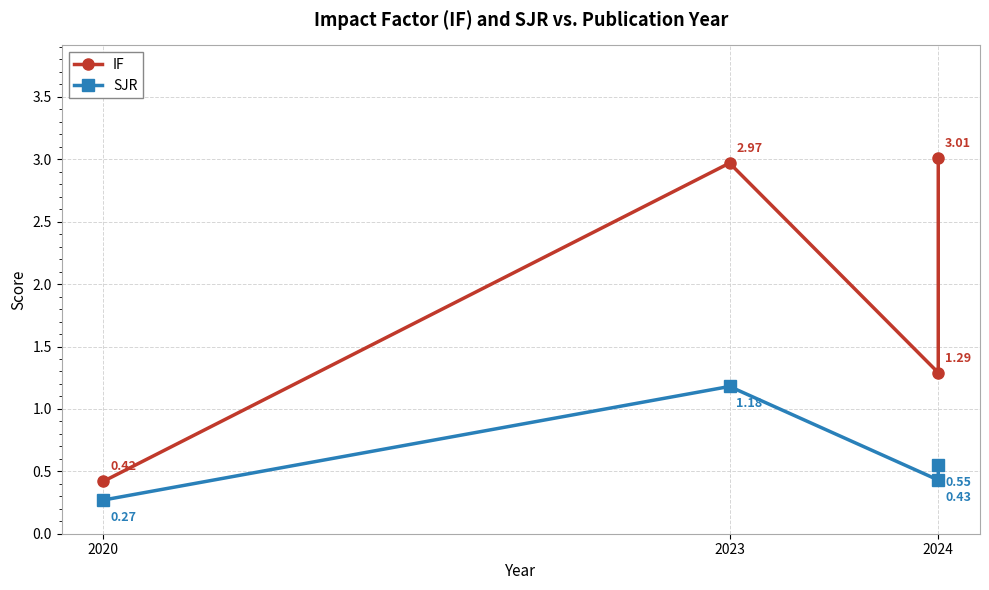

Is this an area chart (filled region under the line)?

No